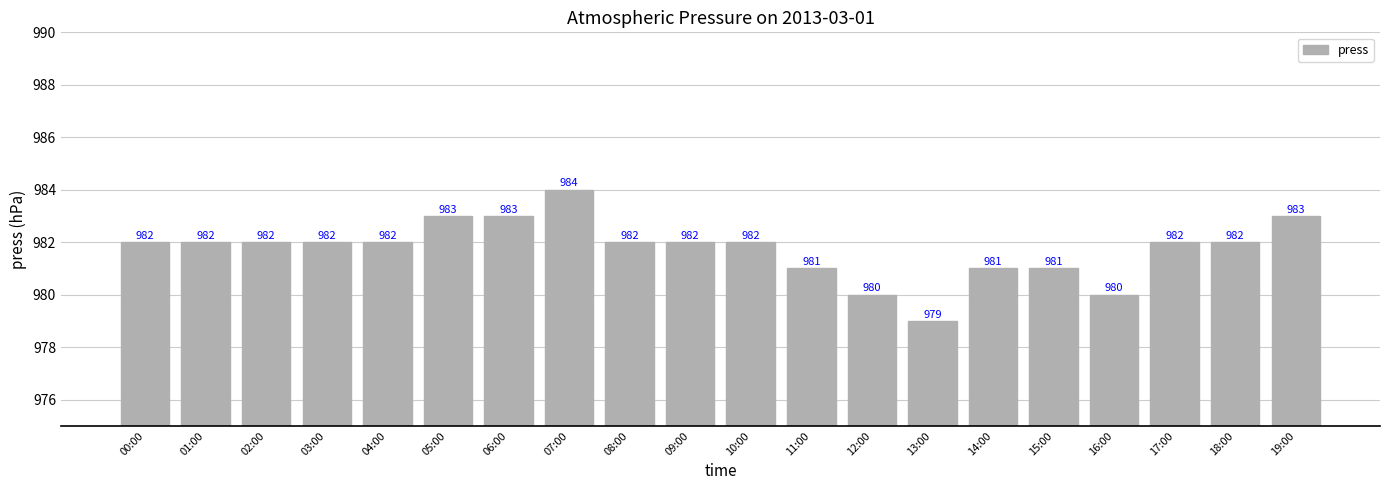

What is the label of the 12th bar from the left?

11:00